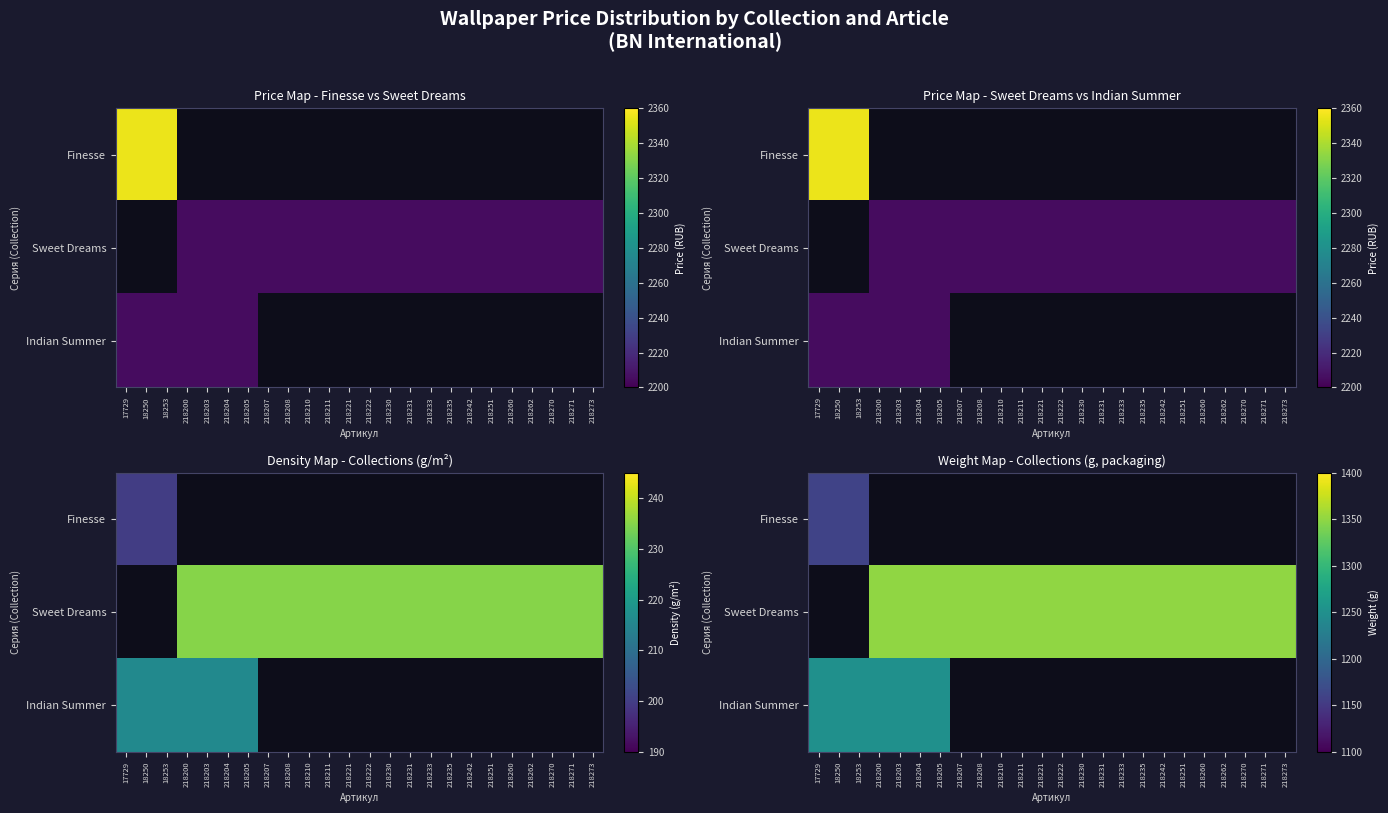

At how many categories does at least one series exceed 95?

24